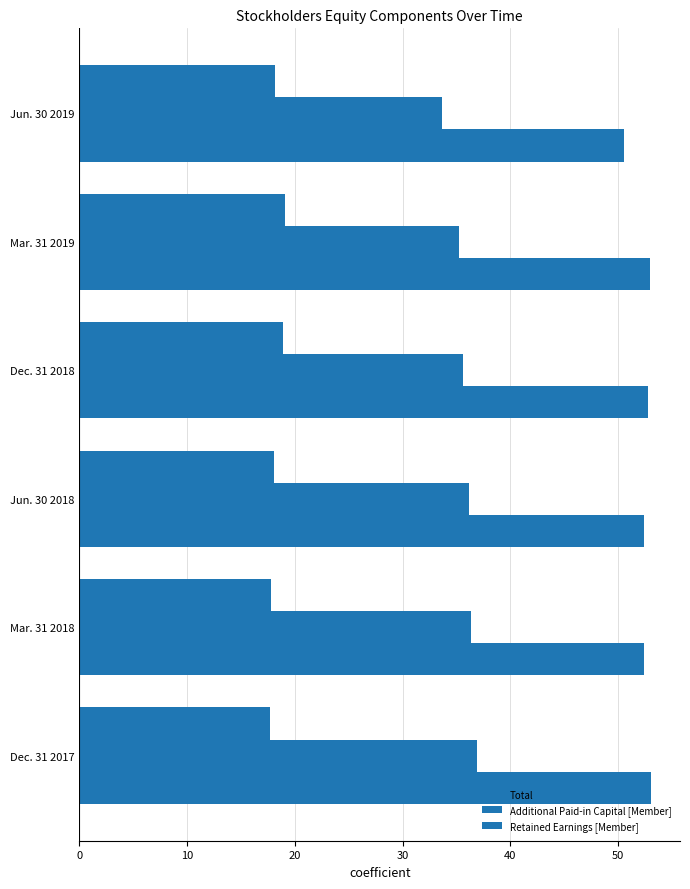

How many distinct data groups are displayed?

3